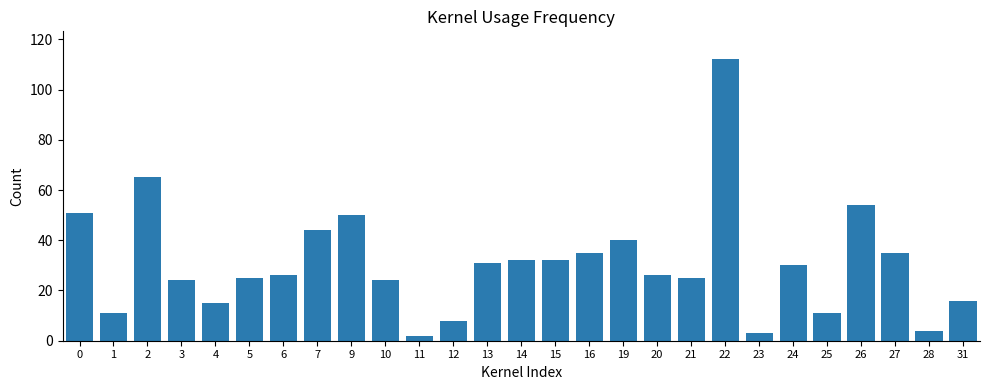

What is the value of the 10th bar from the left?

24